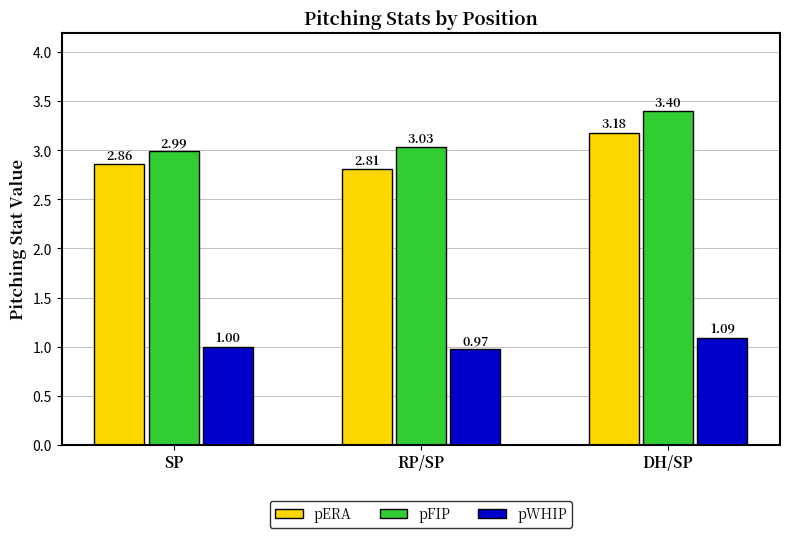

What is the difference between the maximum and minimum values in the pERA series?

0.4